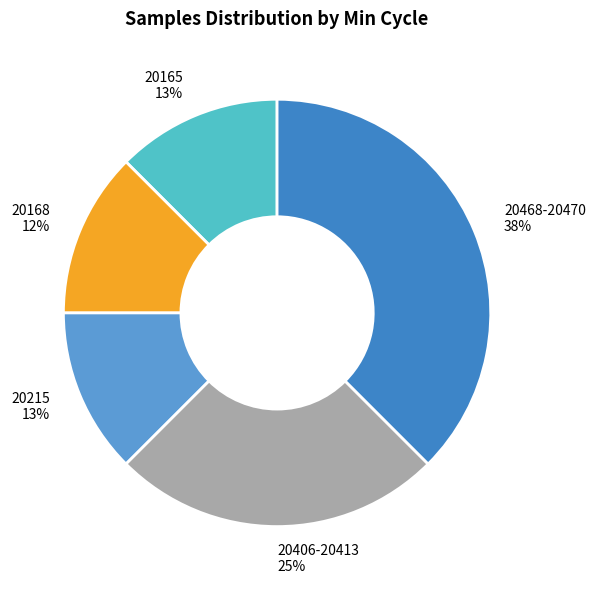

Approximately how many times larger is the value at 20406-20413 compared to 20468-20470?

0.7